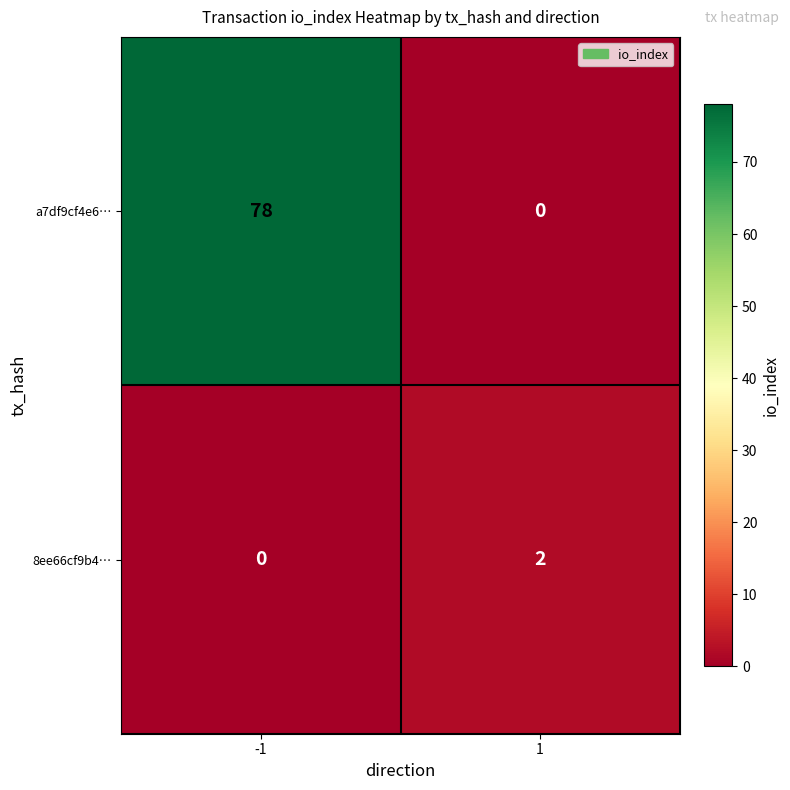

Rank the series by their average value, from lowest to highest.

8ee66cf9b4…, a7df9cf4e6…